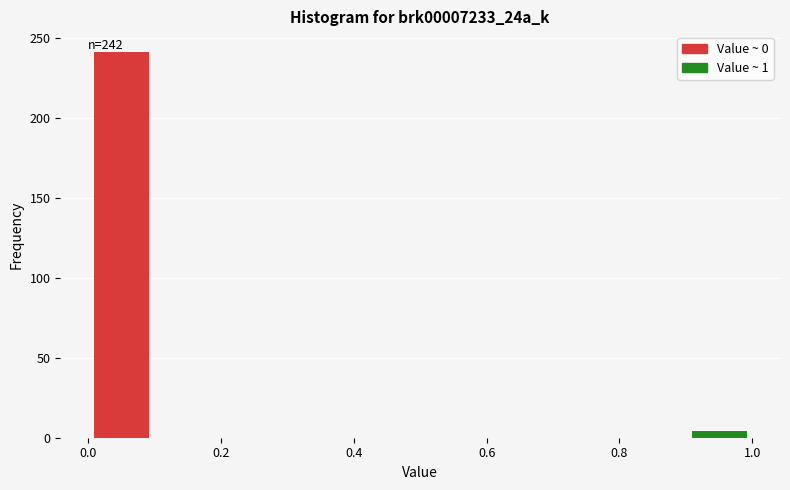

Which range on the x-axis has the tallest bar?

0.0 to 0.1